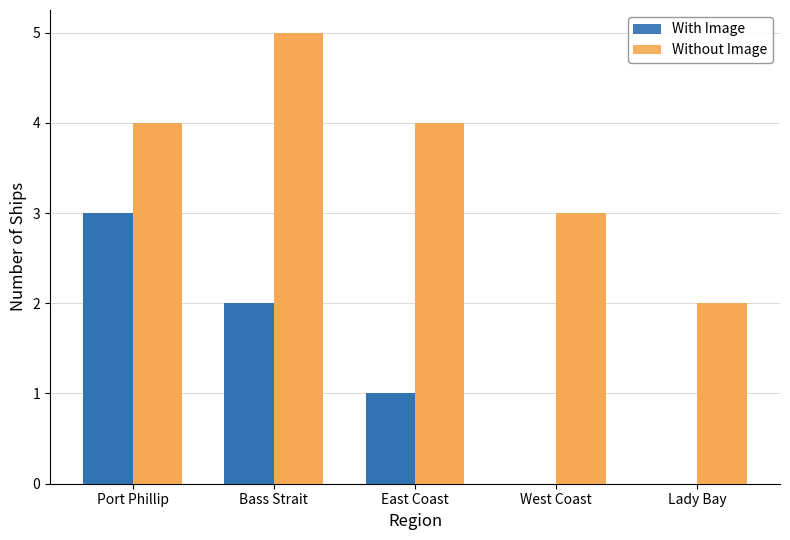

Reading left to right, transcribe all the data shown in this chart.

With Image: 3	2	1	0	0
Without Image: 4	5	4	3	2